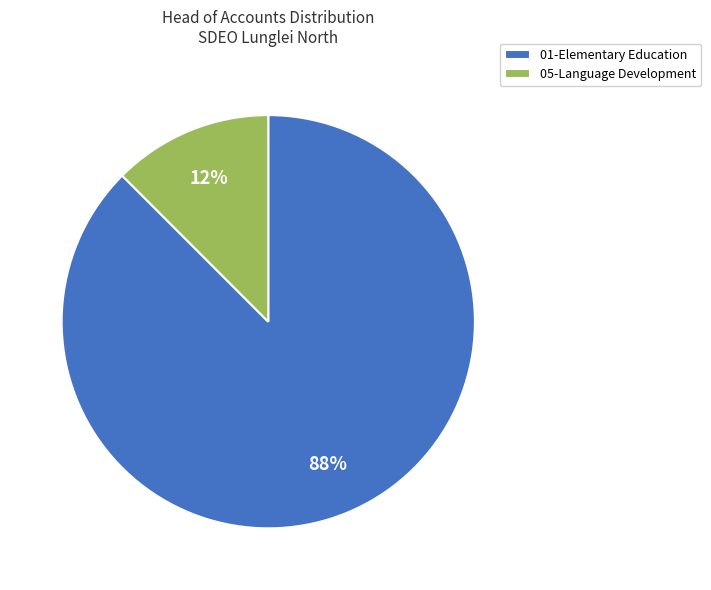

Do 01-Elementary Education and 05-Language Development together represent more than half of the pie?

Yes